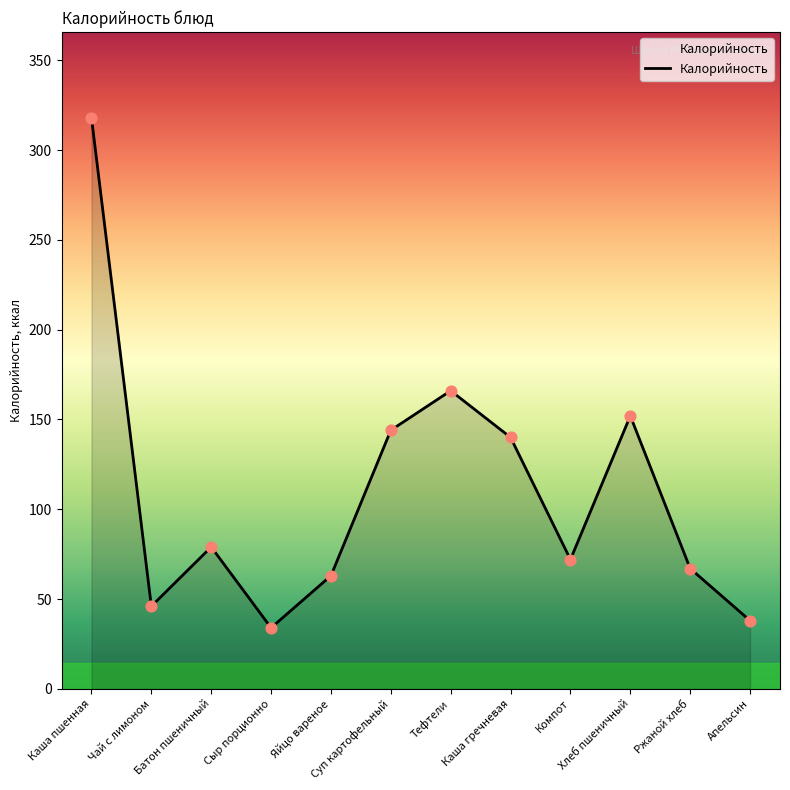

What is the change in value from Каша пшенная to Сыр порционно?

-284